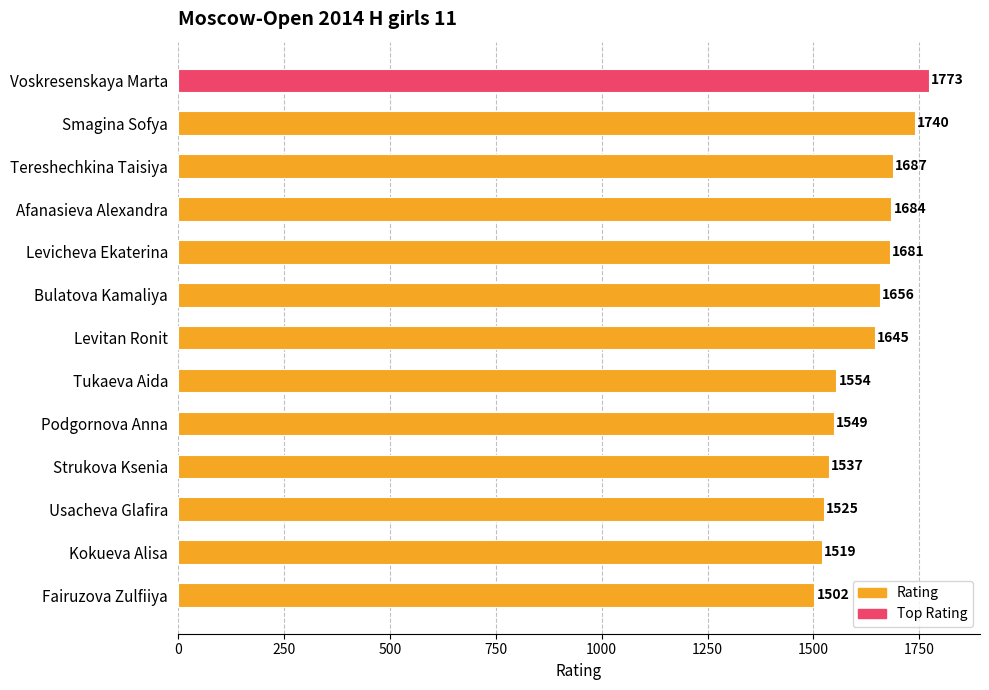

What is the sum of all values?

21052